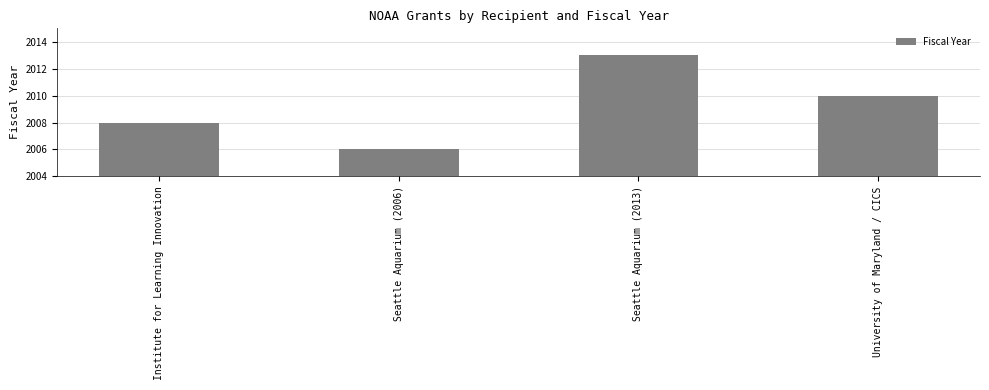

Which label corresponds to the smallest value in the chart?

Seattle Aquarium (2006)